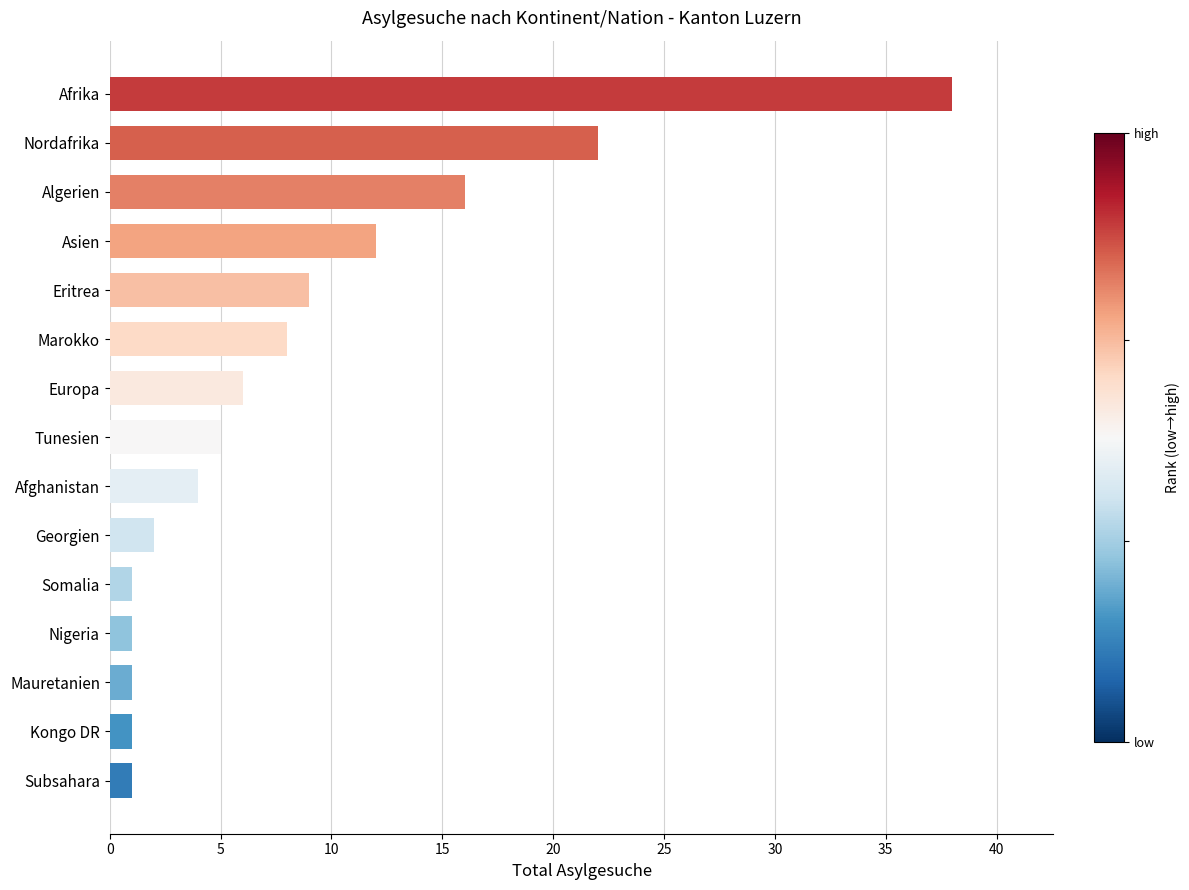

The chart shows a value of 12 at Asien. True or false?

True